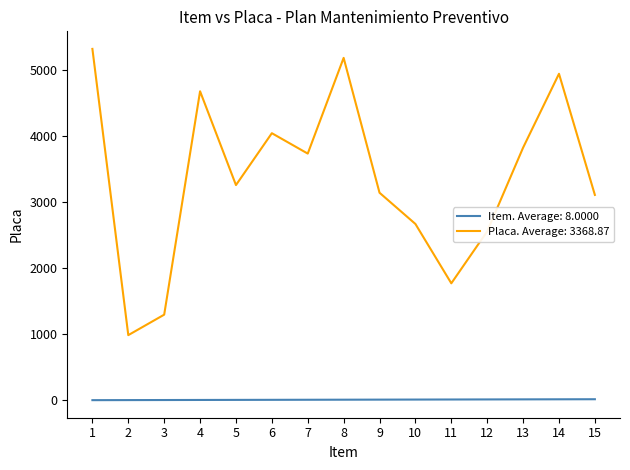

The value of Placa. Average: 3368.87 at 14 is 4945. True or false?

True